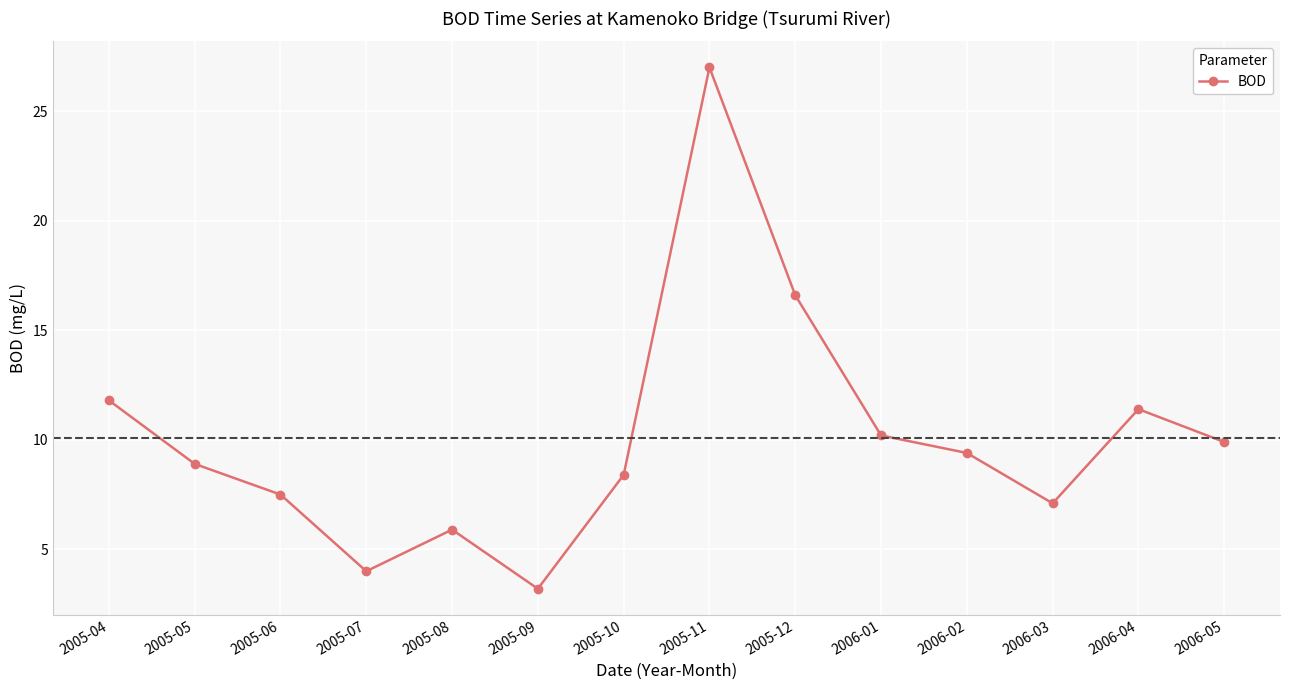

What is the change in value from 2005-04 to 2005-07?

-7.8